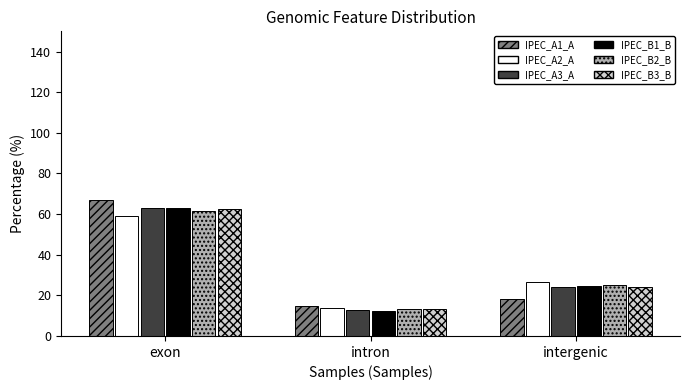

At which category is the sum across all series the highest?

exon